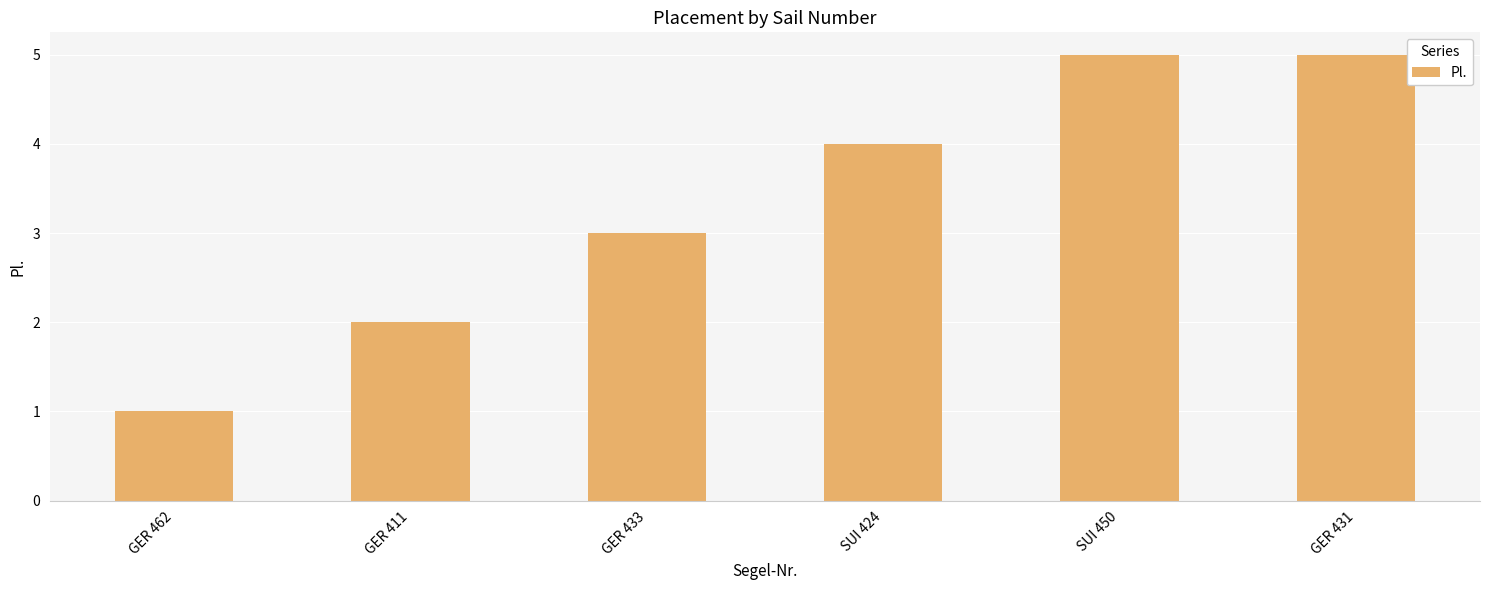

What is the label of the 5th bar from the right?

GER 411